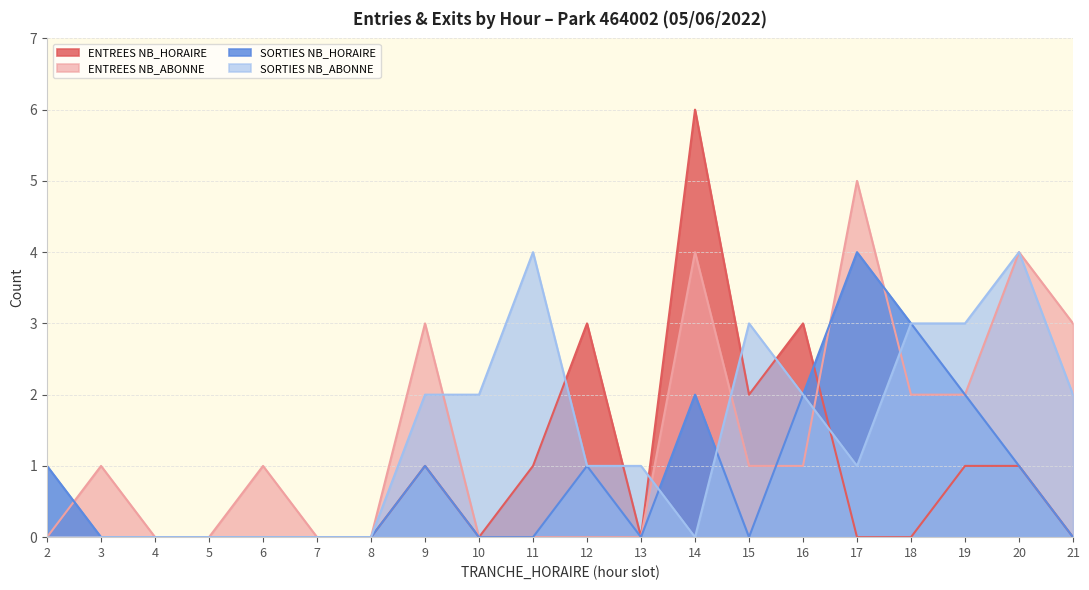

Does the chart have visible grid lines?

Yes